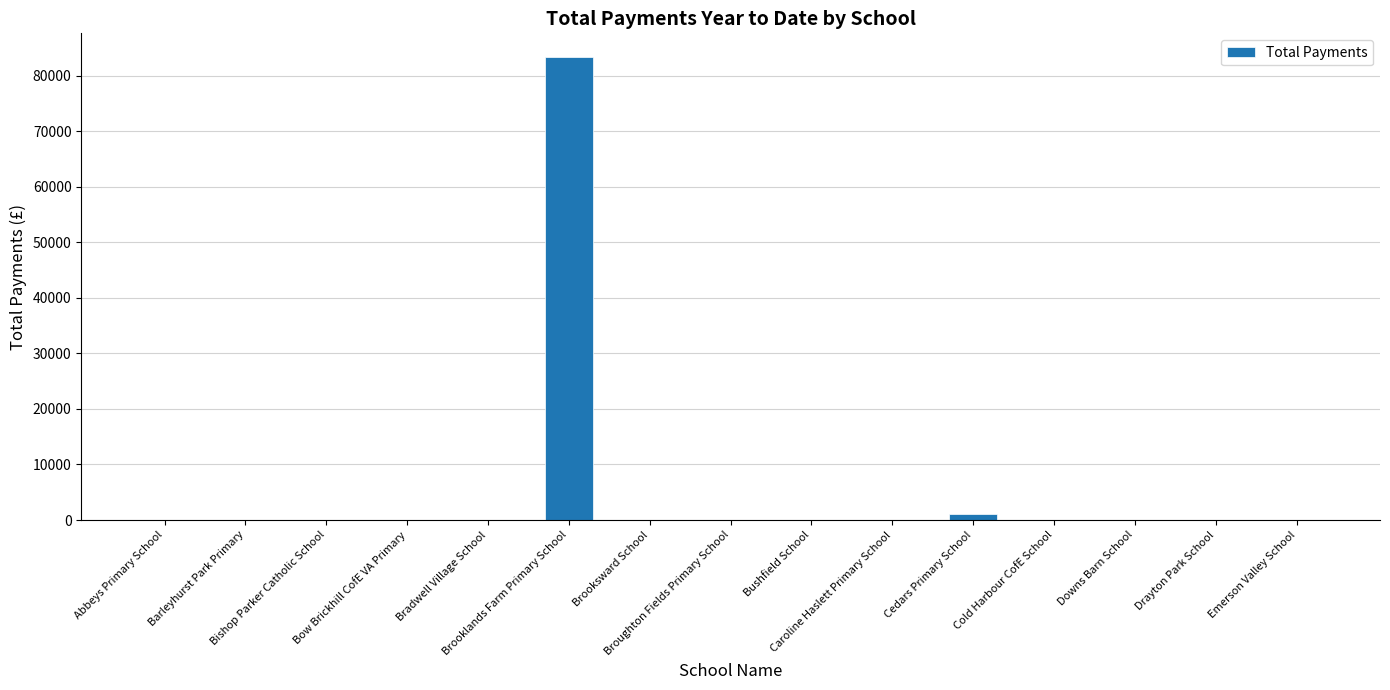

What is the maximum value shown in the chart?

83456.0